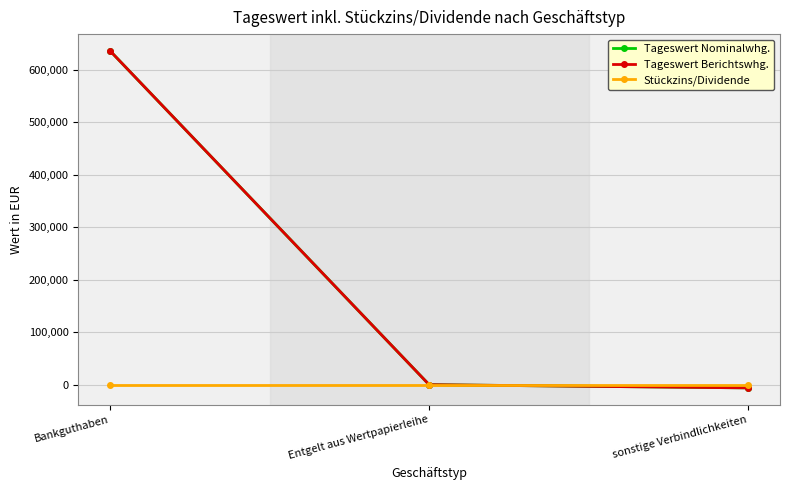

Is this an area chart (filled region under the line)?

No